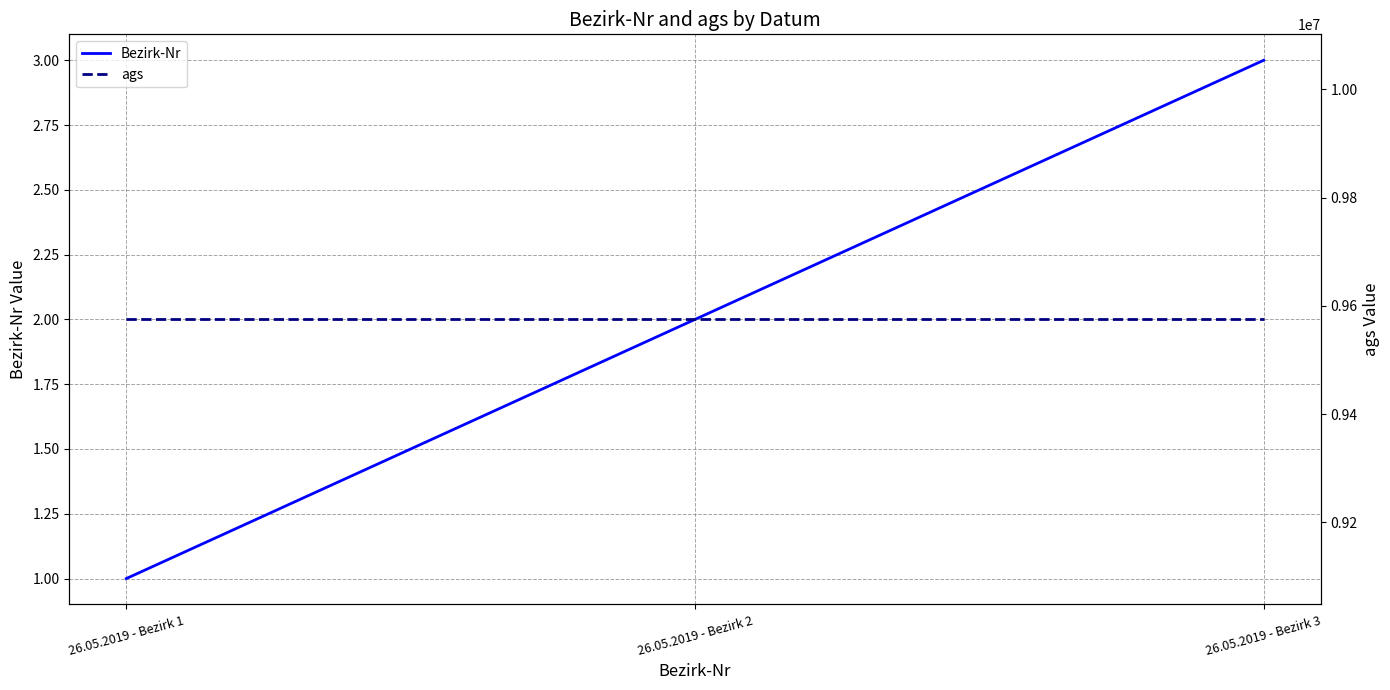

What is the sum of the ags values at 26.05.2019 - Bezirk 1 and 26.05.2019 - Bezirk 3?

19150300